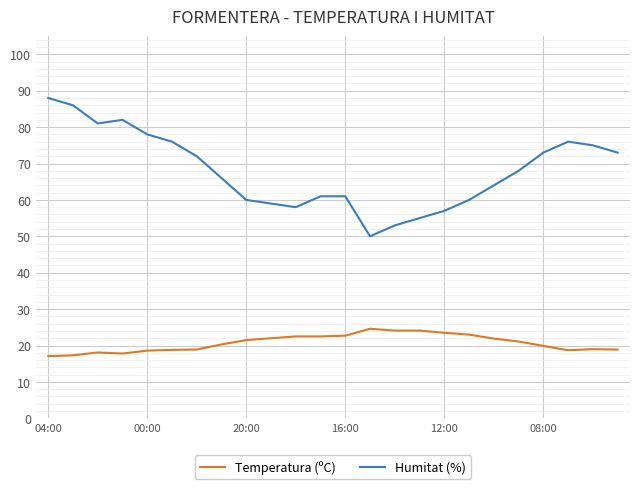

What is the minimum value shown in the chart?

17.1